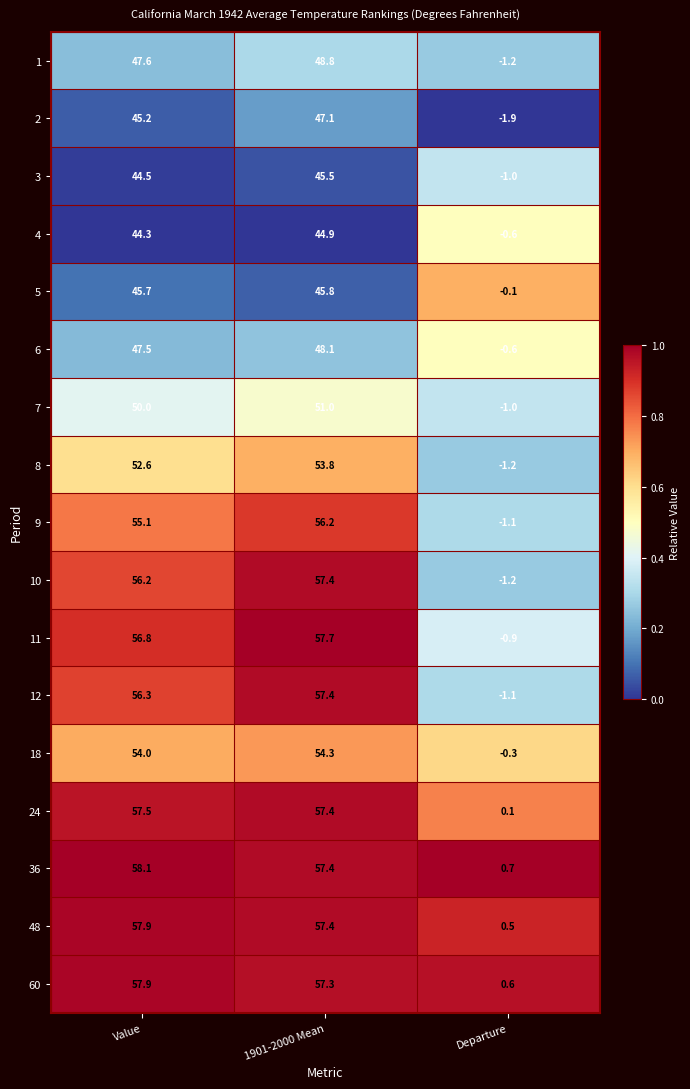

Which category has the highest value across all series?

Value